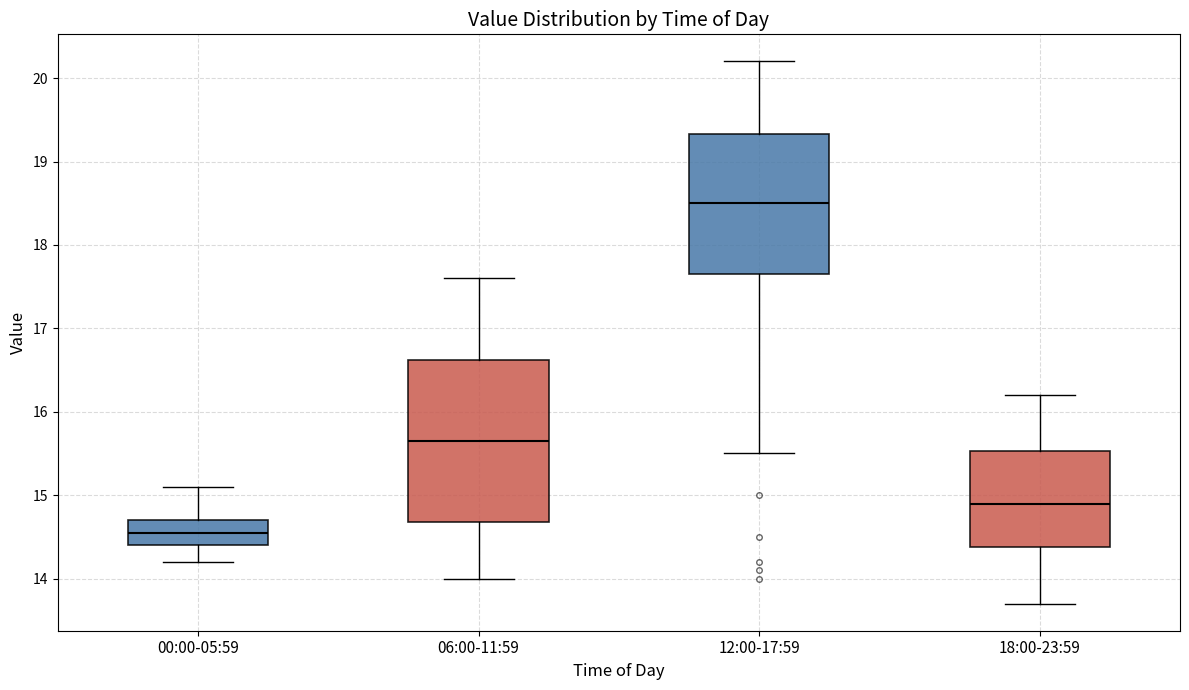

Which box's median line is the lowest?

00:00-05:59